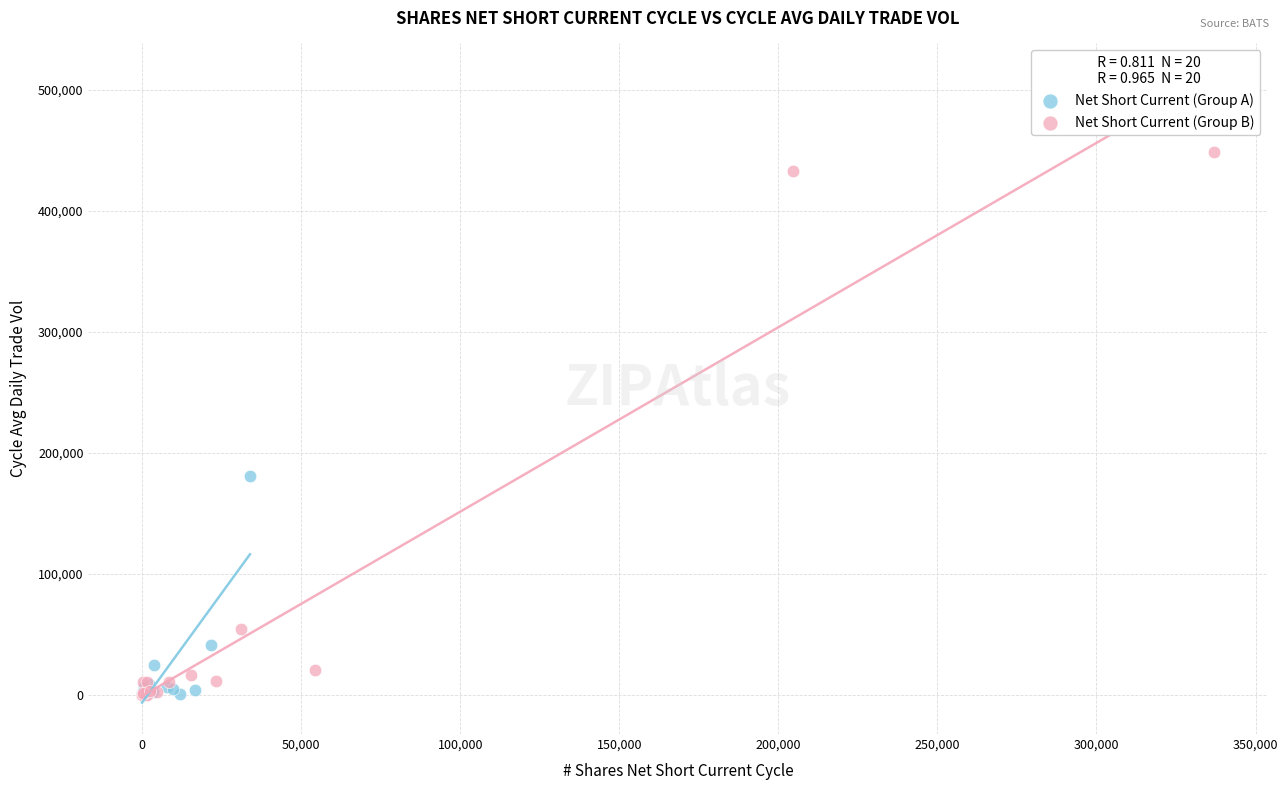

Which series has the largest Y range (max minus min)?

Net Short Current (Group B)